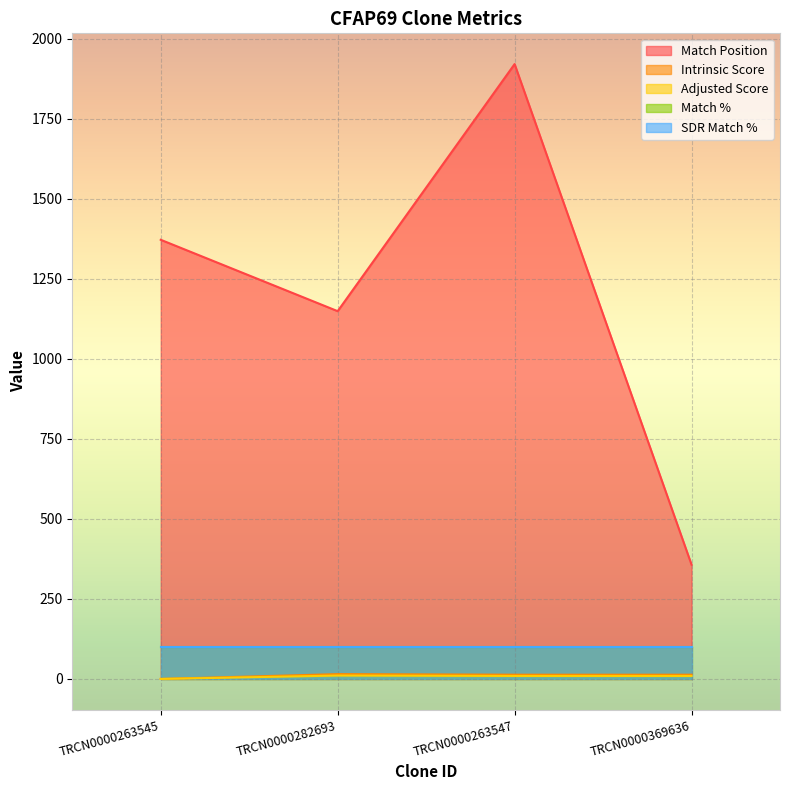

True or false: Intrinsic Score and Adjusted Score intersect in this chart.

False